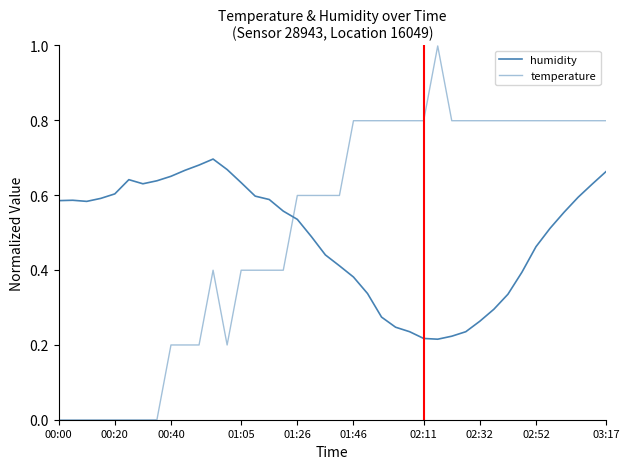

What is the average value of the temperature series?

0.5